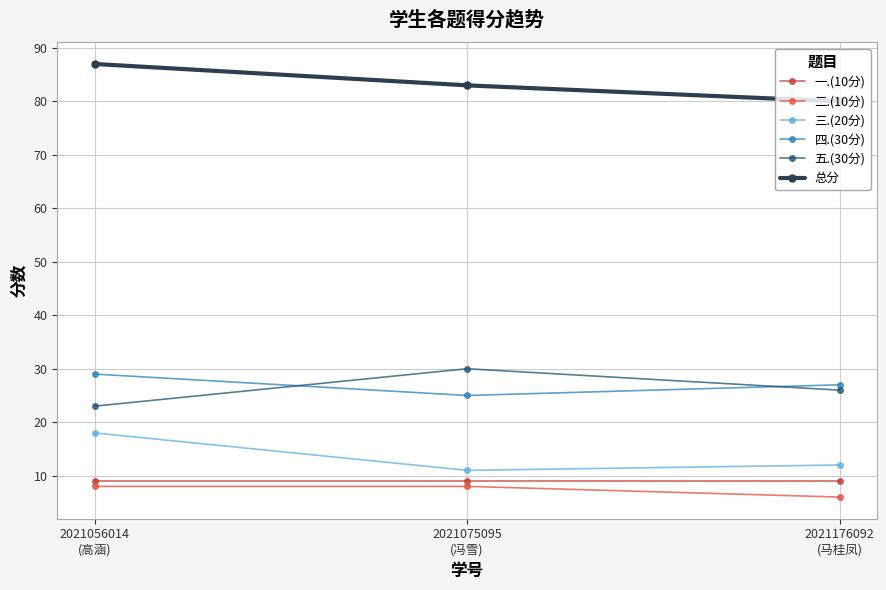

Reading left to right, list all the values displayed in this chart.

一.(10分): 2021056014
(高涵)=9	2021075095
(冯雪)=9	2021176092
(马桂凤)=9
二.(10分): 2021056014
(高涵)=8	2021075095
(冯雪)=8	2021176092
(马桂凤)=6
三.(20分): 2021056014
(高涵)=18	2021075095
(冯雪)=11	2021176092
(马桂凤)=12
四.(30分): 2021056014
(高涵)=29	2021075095
(冯雪)=25	2021176092
(马桂凤)=27
五.(30分): 2021056014
(高涵)=23	2021075095
(冯雪)=30	2021176092
(马桂凤)=26
总分: 2021056014
(高涵)=87	2021075095
(冯雪)=83	2021176092
(马桂凤)=80